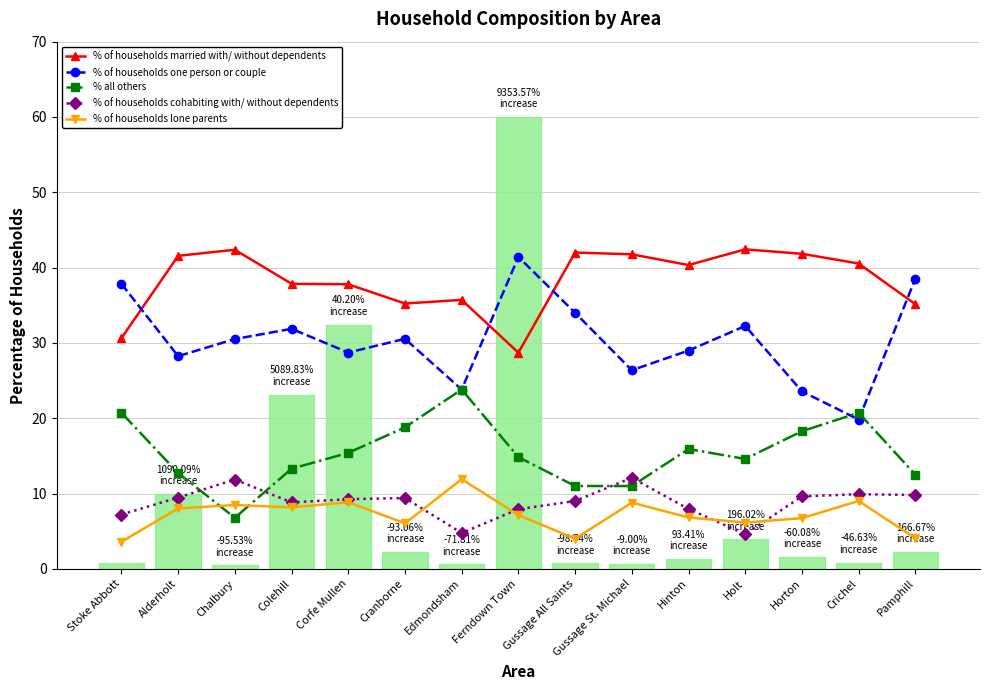

Which series has the largest total across all categories?

% of households married with/ without dependents